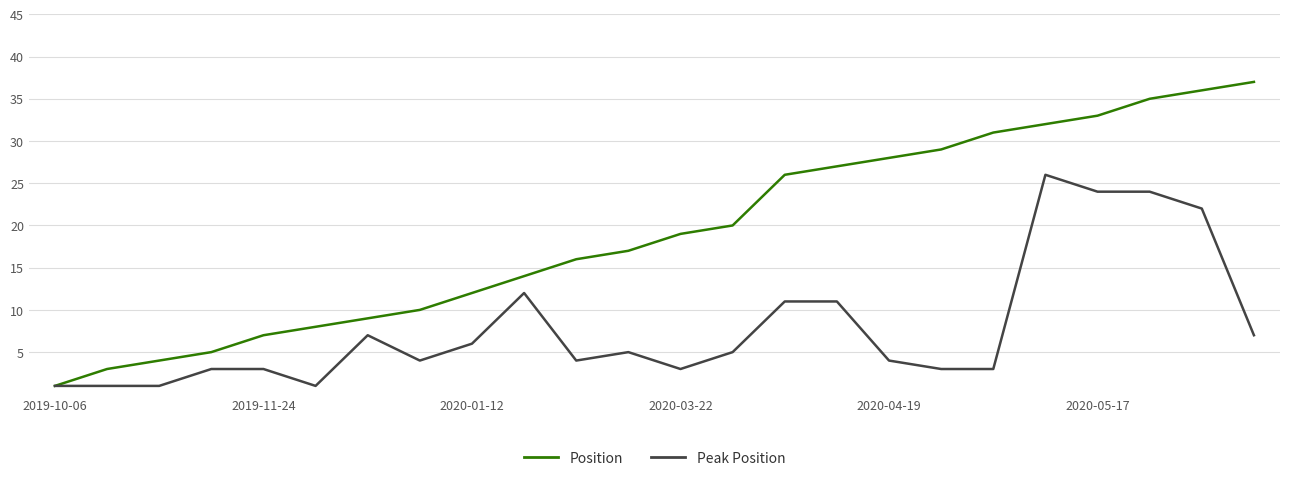

Which series has the largest total across all categories?

Position